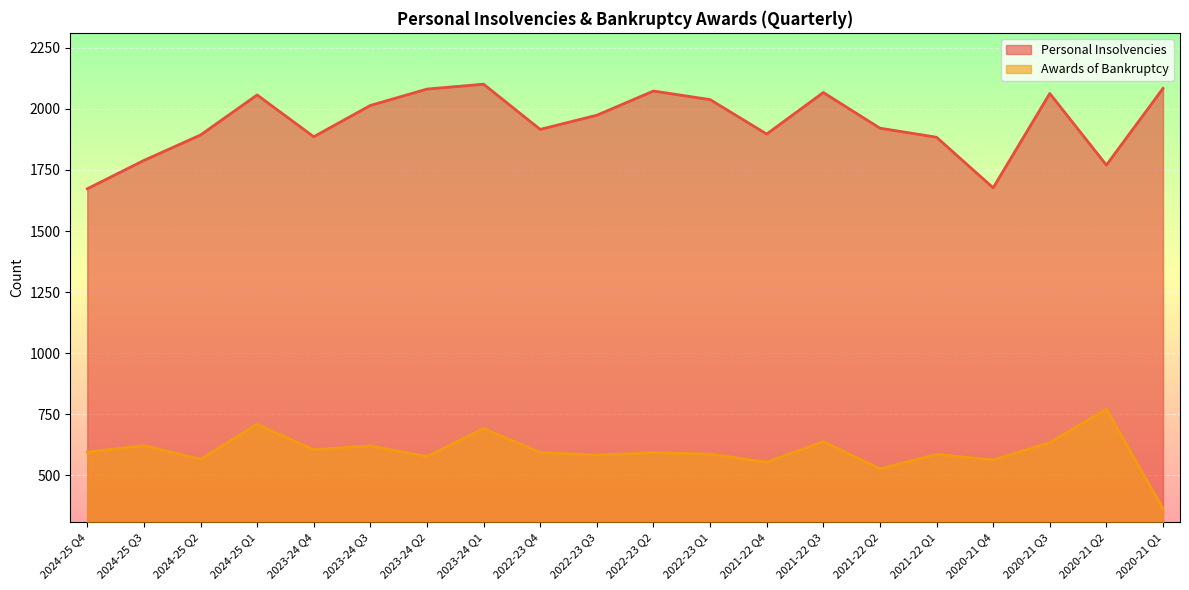

At how many categories does at least one series exceed 1235?

20